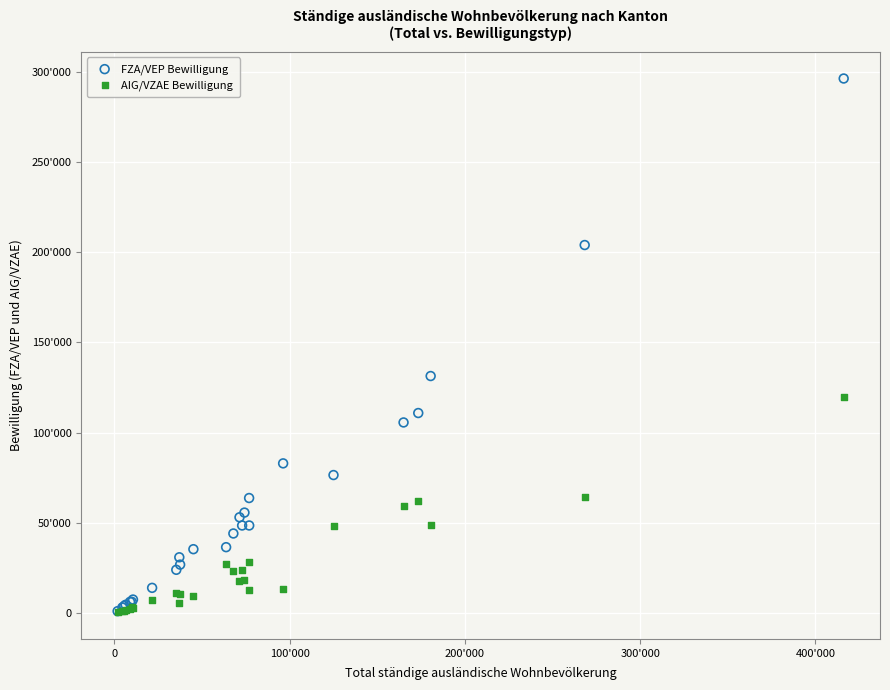

Which series contains the highest Y value?

FZA/VEP Bewilligung